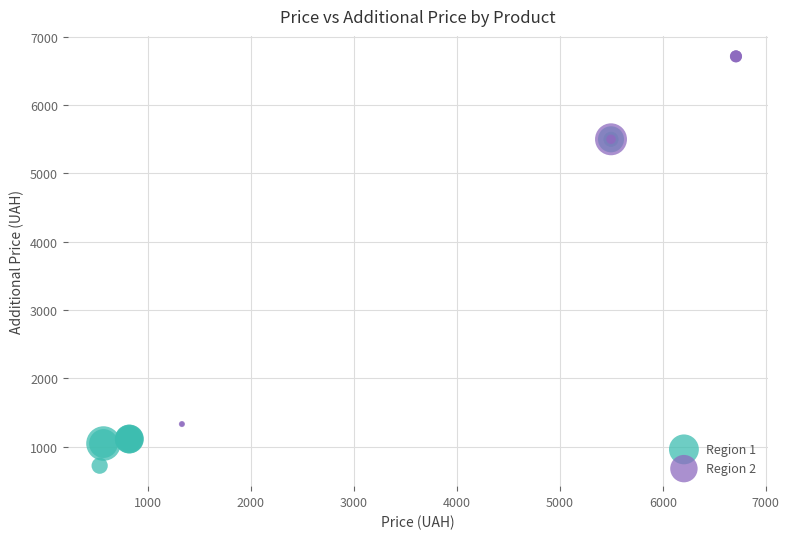

Which series contains the lowest Y value?

Region 1